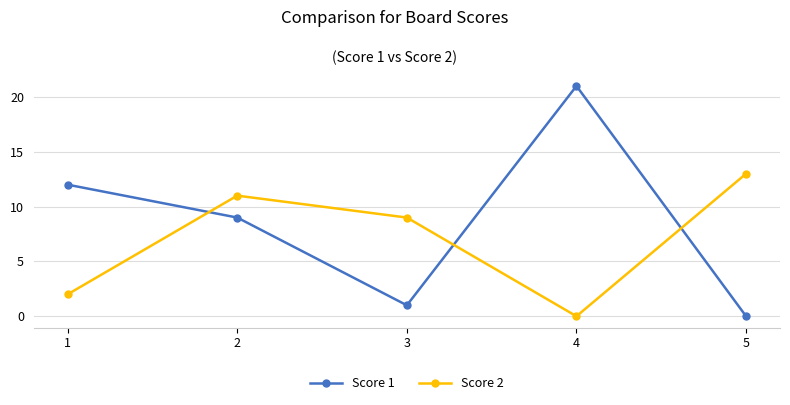

Which category has the highest value in the Score 2 series?

5